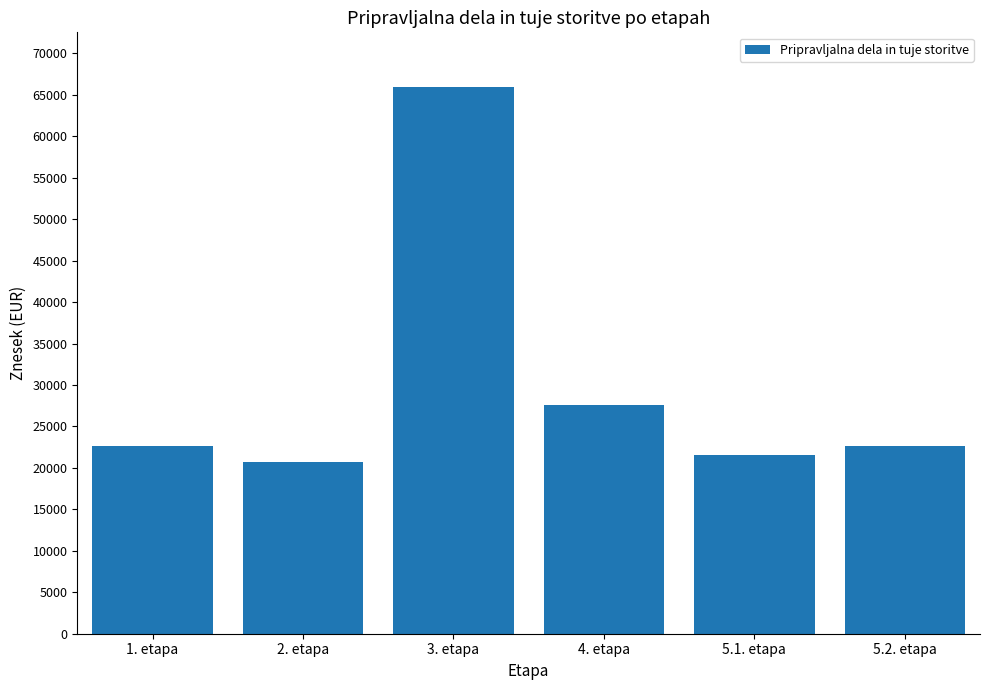

The chart shows a value of 10888 at 1. etapa. True or false?

False